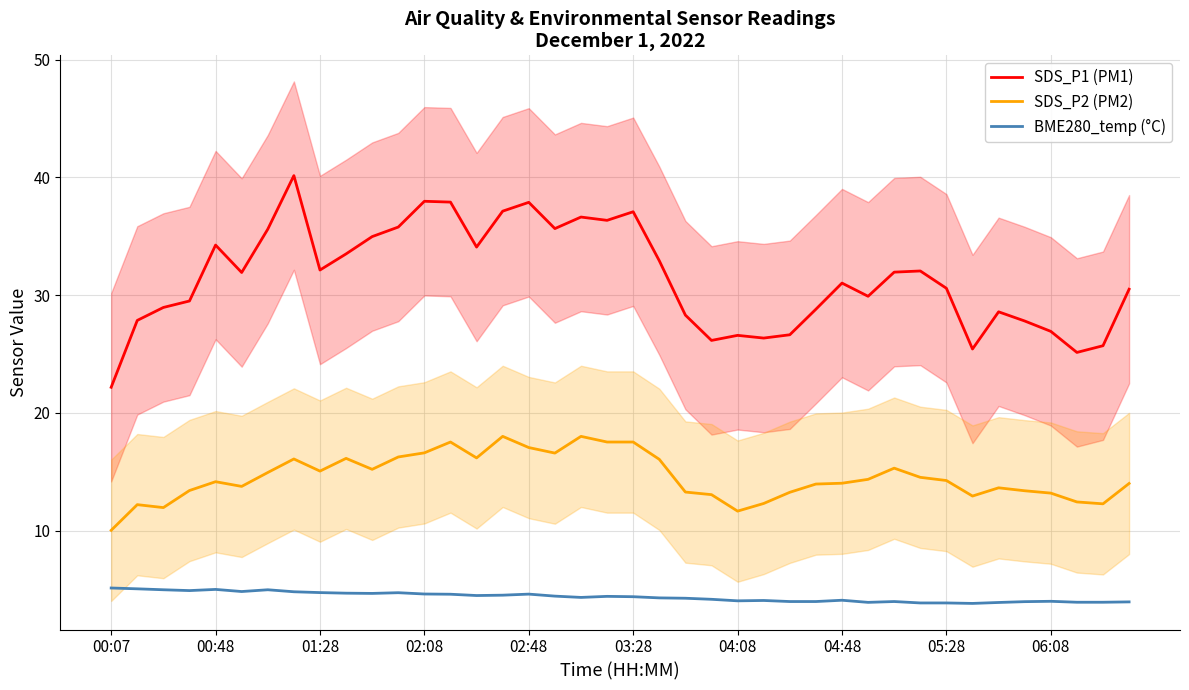

What is the difference between the second highest and second lowest values in the SDS_P2 (PM2) series?

6.3